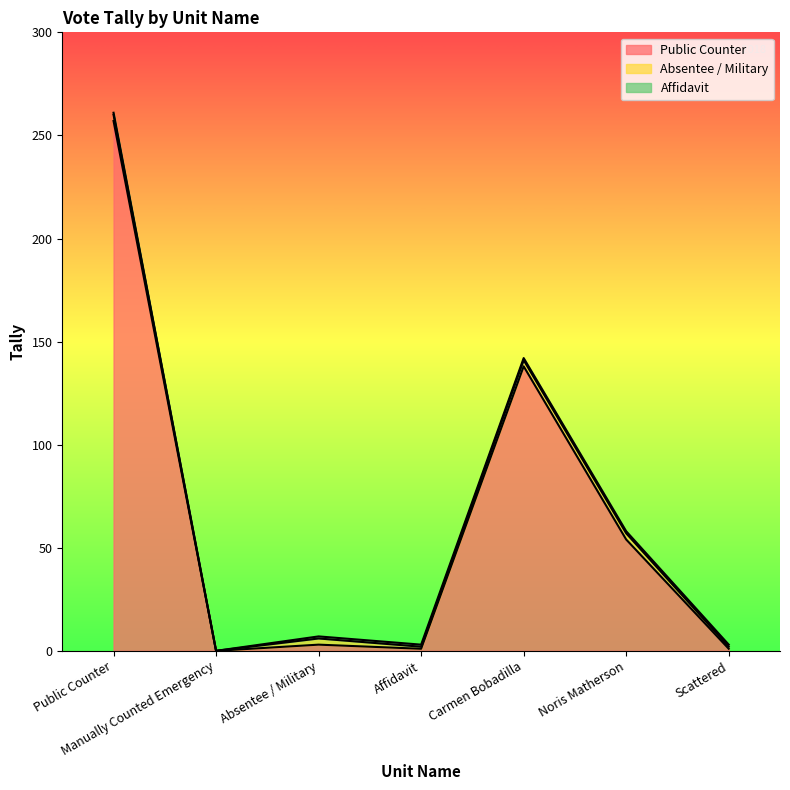

What are all the series names shown in the legend?

Public Counter, Absentee / Military, Affidavit